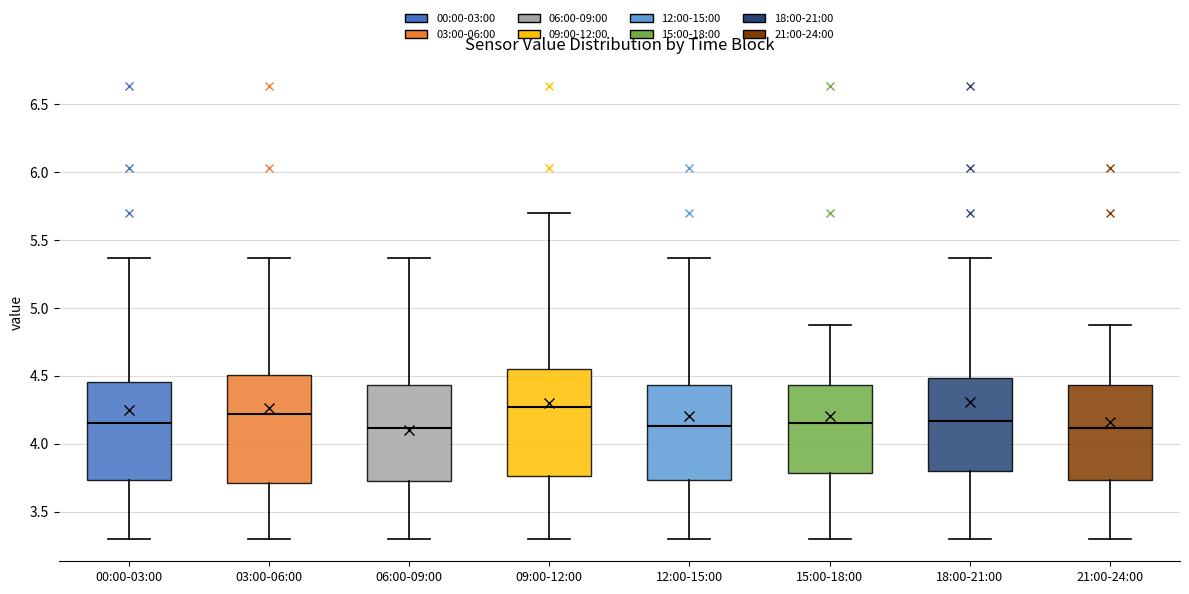

Reading left to right, transcribe this box plot: for each box, give where its median line is, the range the box spans, and where its two whiskers end, as read against the y-axis. The values are not printed on the chart, so give them approximately, as read against the axis.

00:00-03:00: median 4.15, box 3.75 to 4.45, whiskers 3.30 to 5.35
03:00-06:00: median 4.20, box 3.70 to 4.50, whiskers 3.30 to 5.35
06:00-09:00: median 4.10, box 3.70 to 4.45, whiskers 3.30 to 5.35
09:00-12:00: median 4.25, box 3.75 to 4.55, whiskers 3.30 to 5.70
12:00-15:00: median 4.15, box 3.75 to 4.45, whiskers 3.30 to 5.35
15:00-18:00: median 4.15, box 3.80 to 4.45, whiskers 3.30 to 4.85
18:00-21:00: median 4.15, box 3.80 to 4.50, whiskers 3.30 to 5.35
21:00-24:00: median 4.10, box 3.75 to 4.45, whiskers 3.30 to 4.85